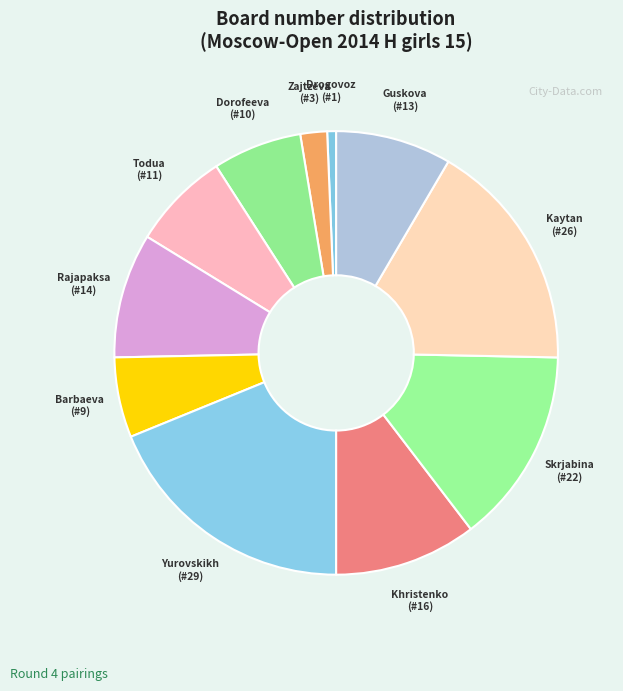

Which slice is the largest?

Yurovskikh Yasmin